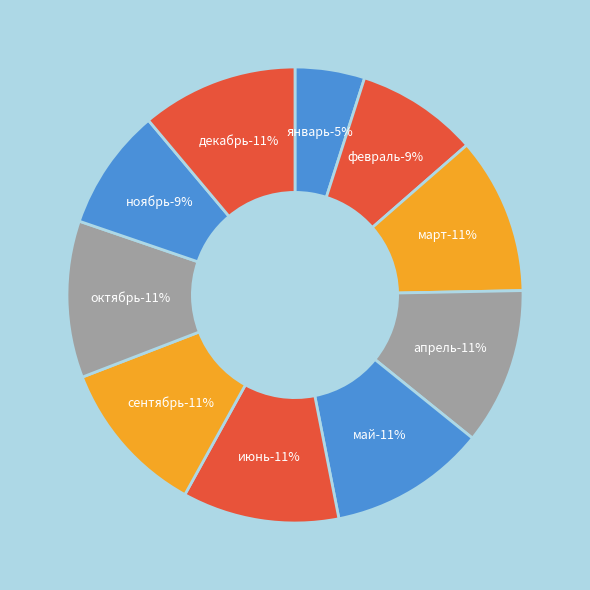

Rank the categories by value from highest to lowest.

март, апрель, май, июнь, сентябрь, октябрь, декабрь, февраль, ноябрь, январь